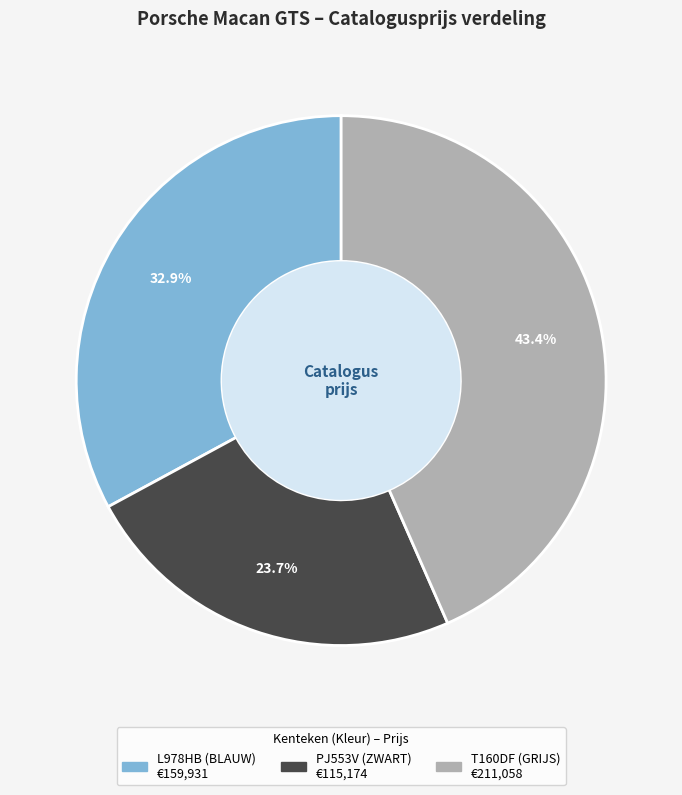

Count the number of slices in the pie.

3